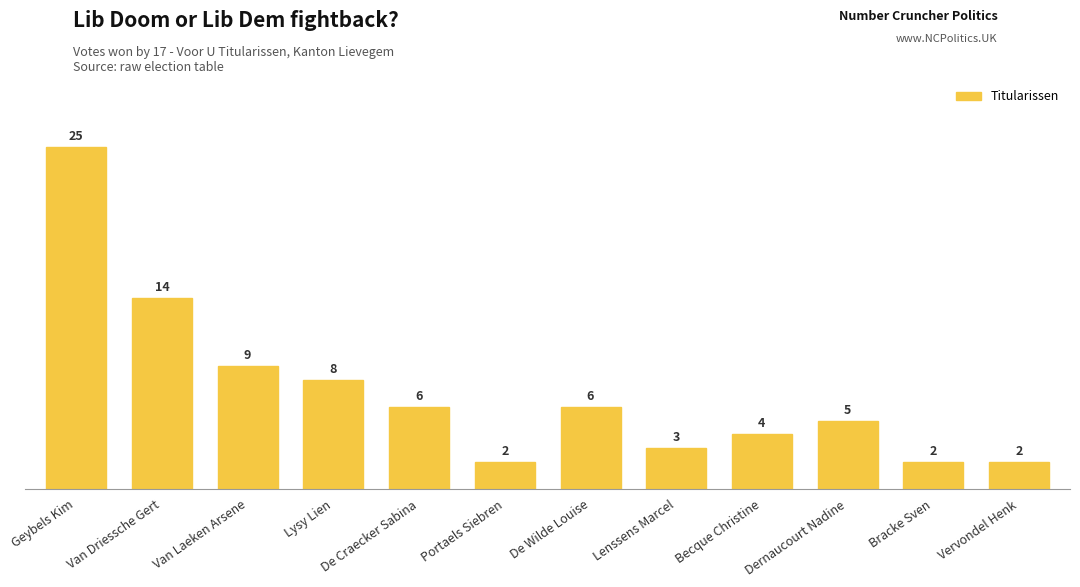

What is the label of the 2nd bar from the left?

Van Driessche Gert